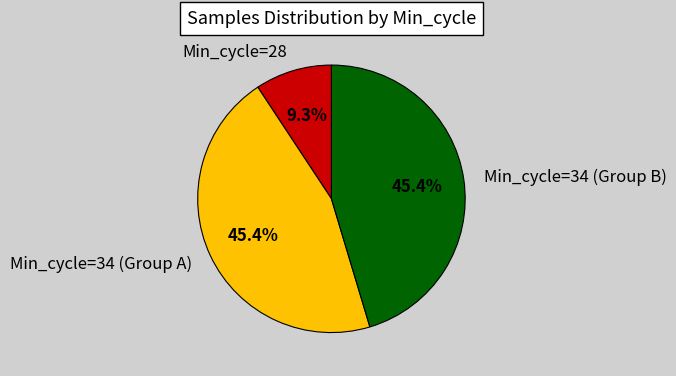

Combined, what portion of the pie is Min_cycle=34 (Group A) and Min_cycle=34 (Group B)?

90.7%